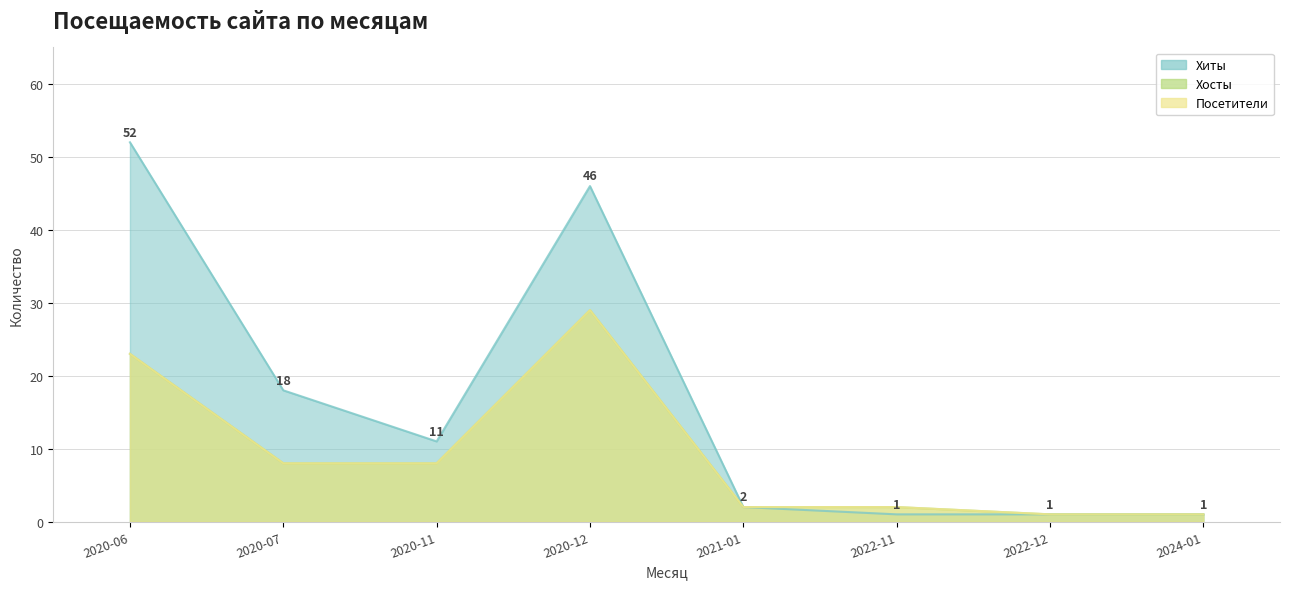

What is the maximum value for Хиты?

52